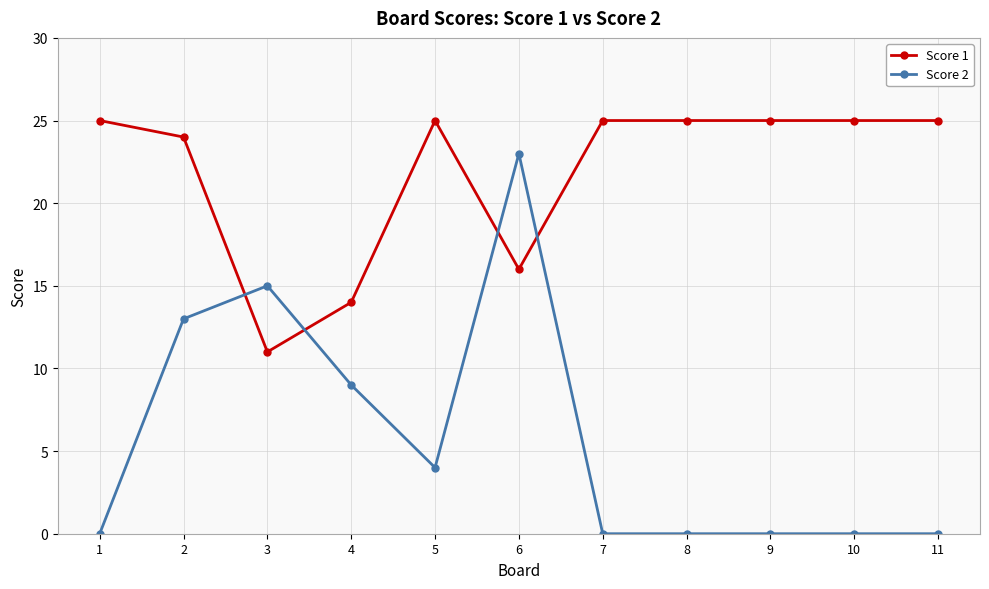

At which category does Score 1 reach its first local valley?

3